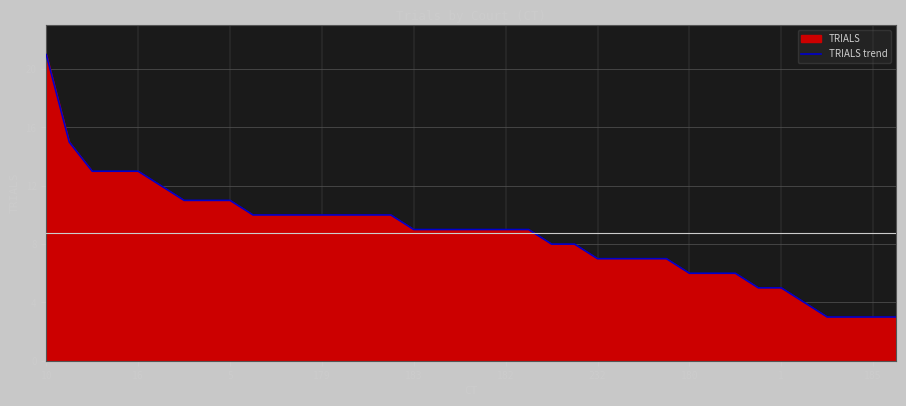

What is the maximum value shown in the chart?

21